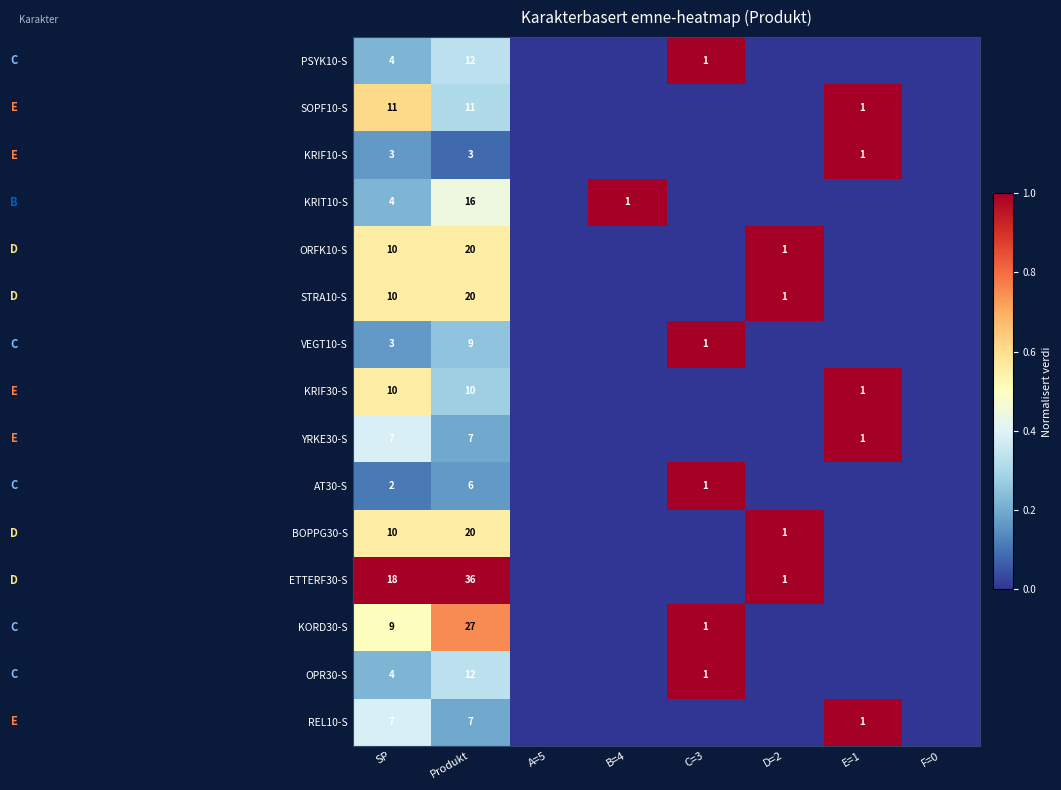

True or false: KORD30-S has a value of 14 at SP.

False